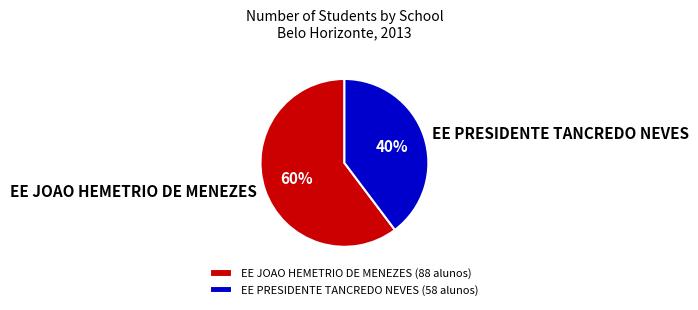

The EE JOAO HEMETRIO DE MENEZES slice represents 60% of the pie. True or false?

True